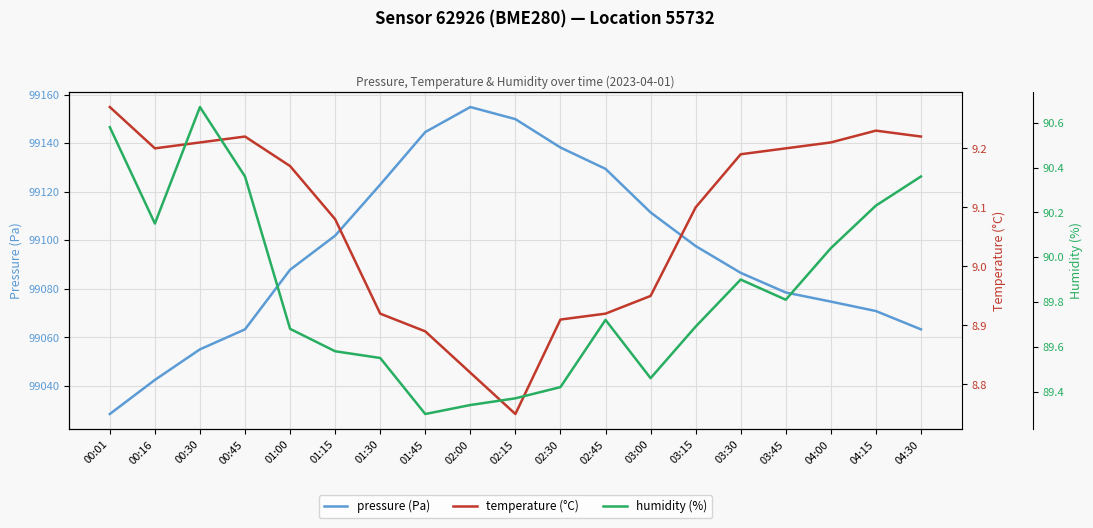

What is the label of the 14th point from the right?

01:15